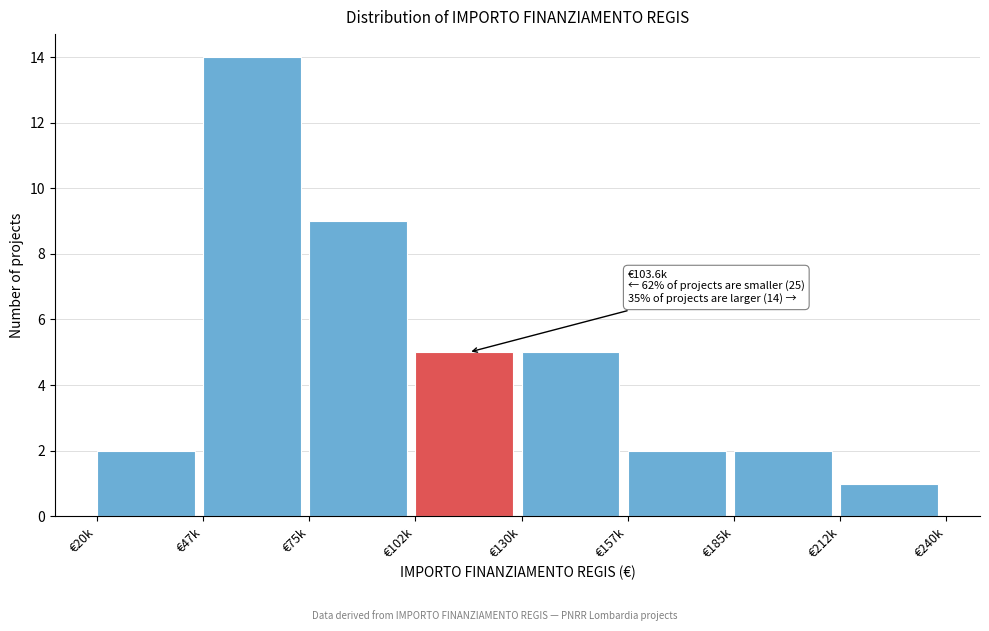

Reading right to left, what are all the values shown in this chart?

1	2	2	5	5	9	14	2